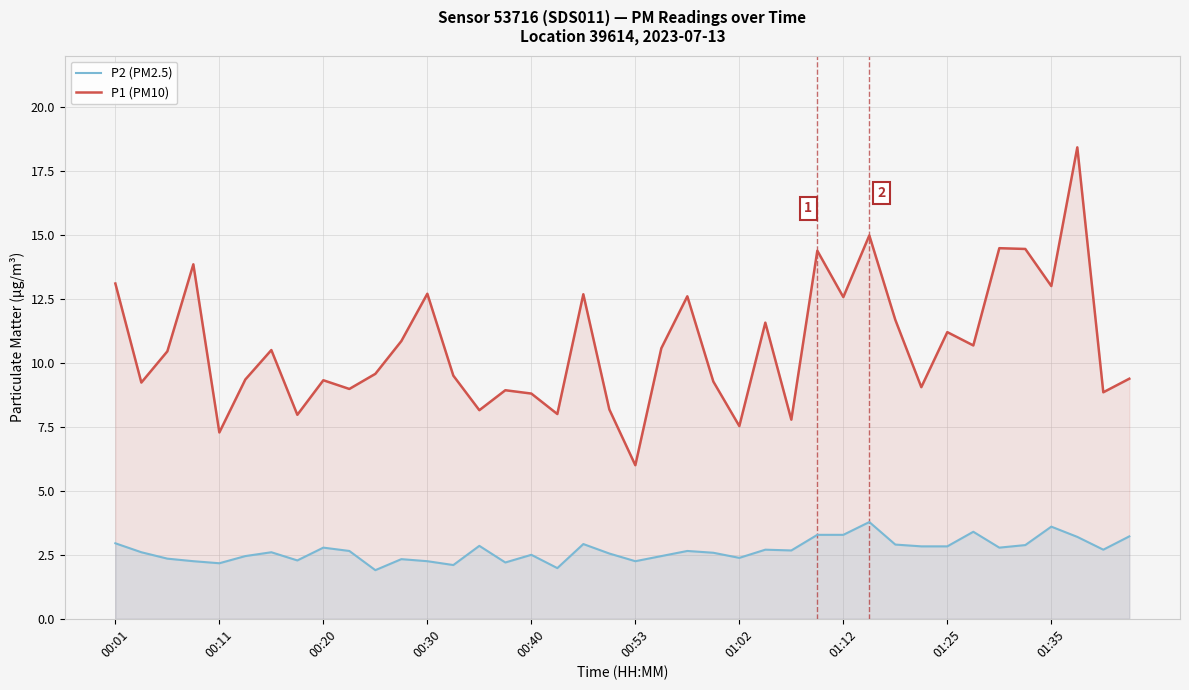

True or false: P1 (PM10) and P2 (PM2.5) cross at least once.

False